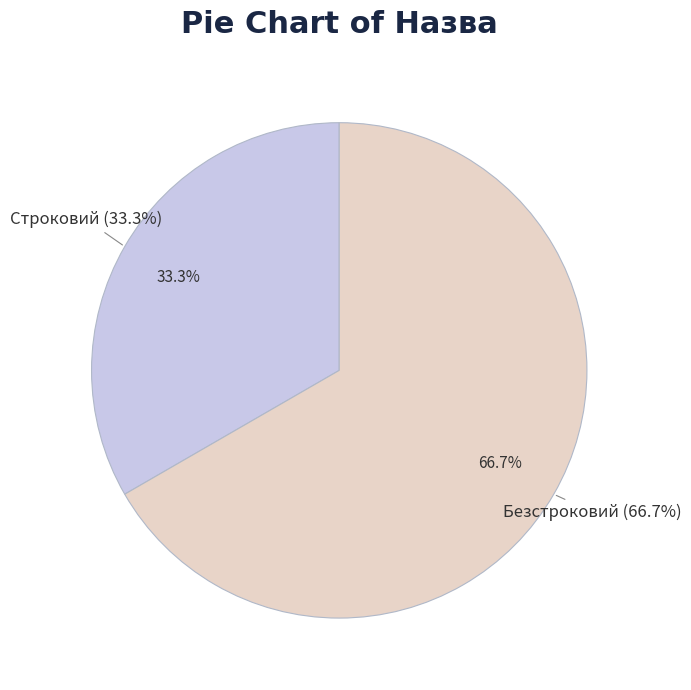

What is the largest slice in the pie chart?

Безстроковий